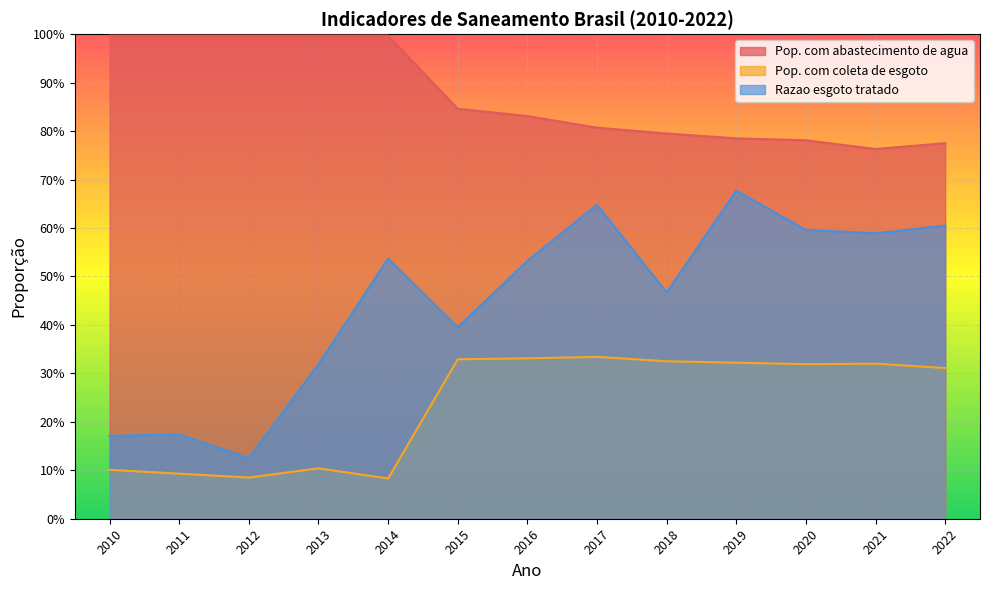

At how many categories does at least one series exceed 0?

13